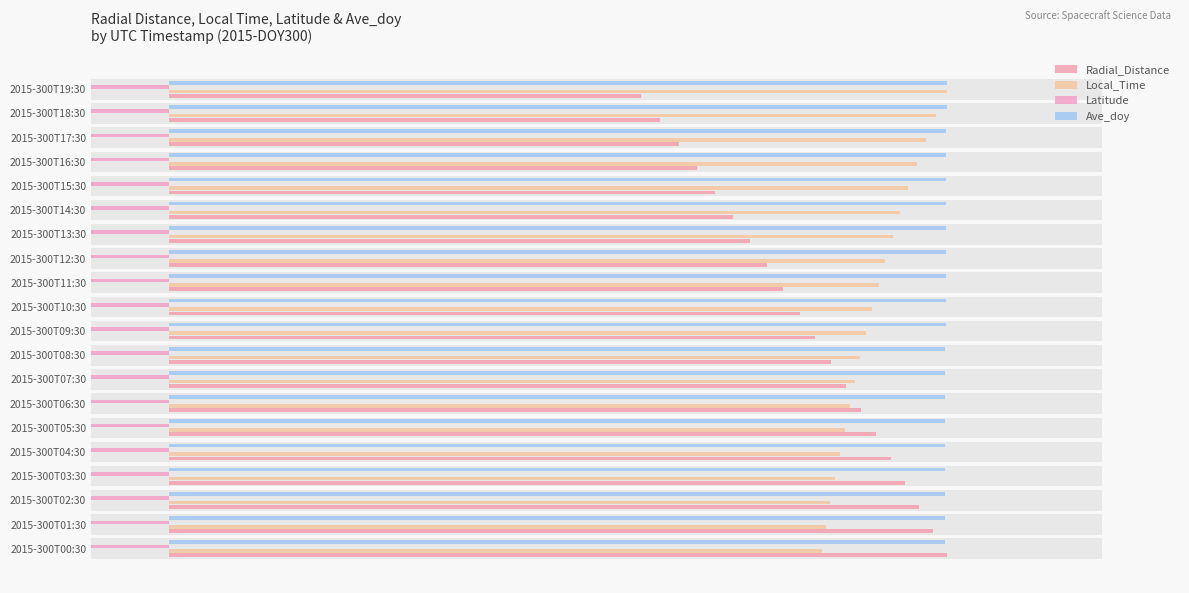

At which label does Radial_Distance first exceed 4?

2015-300T00:30